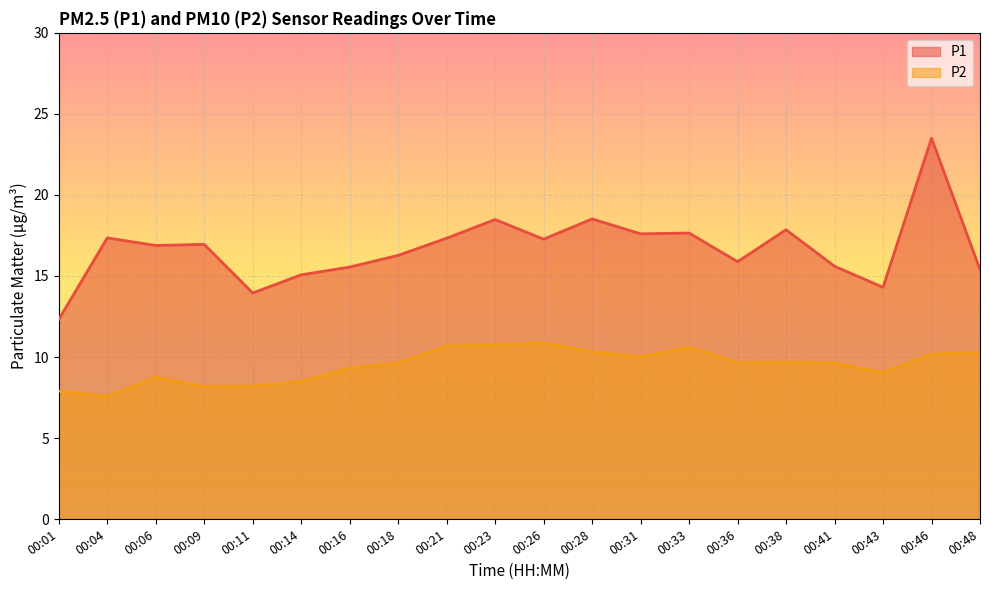

True or false: P2 and P1 intersect in this chart.

False